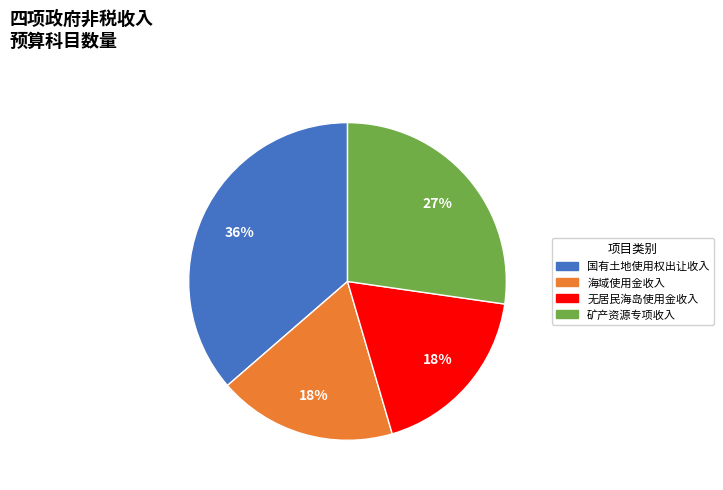

True or false: 海域使用金收入 accounts for 8% of the total.

False